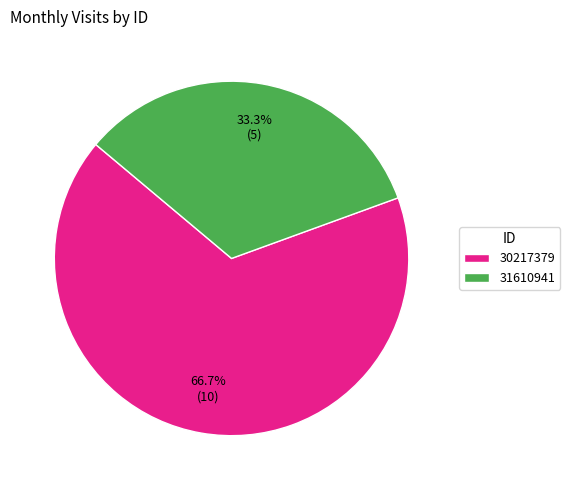

Which category accounts for the majority?

30217379